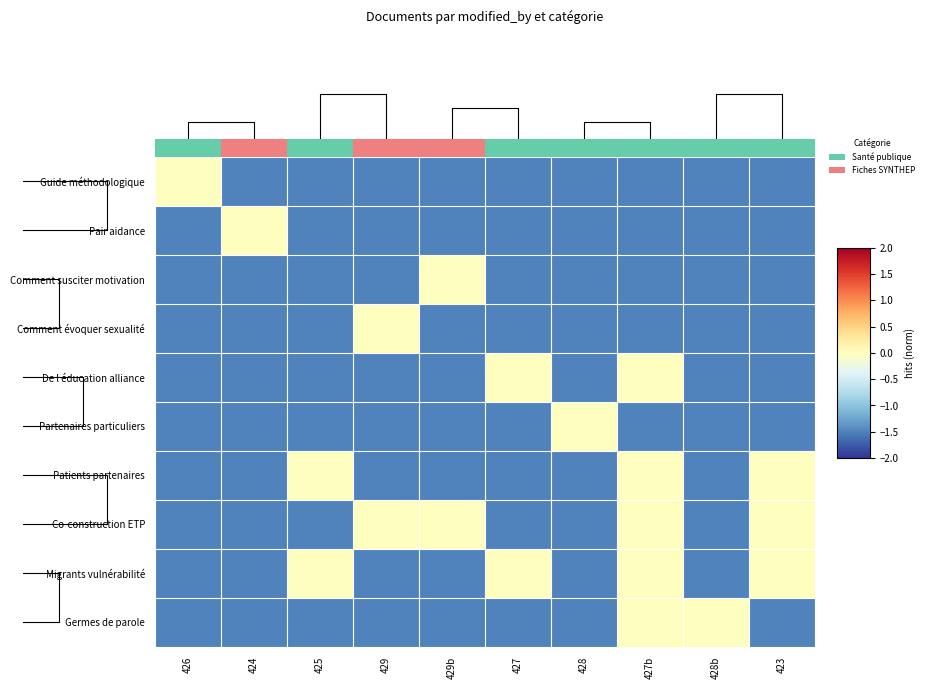

How many series are shown in this chart?

10